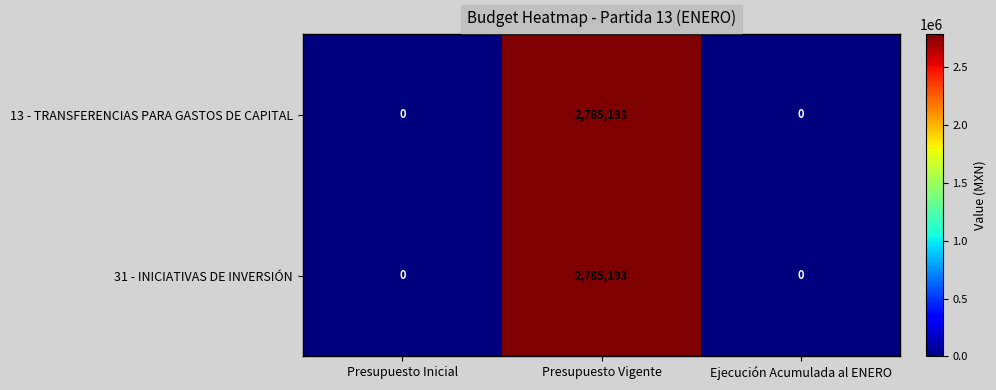

At how many categories does at least one series exceed 2708585?

1